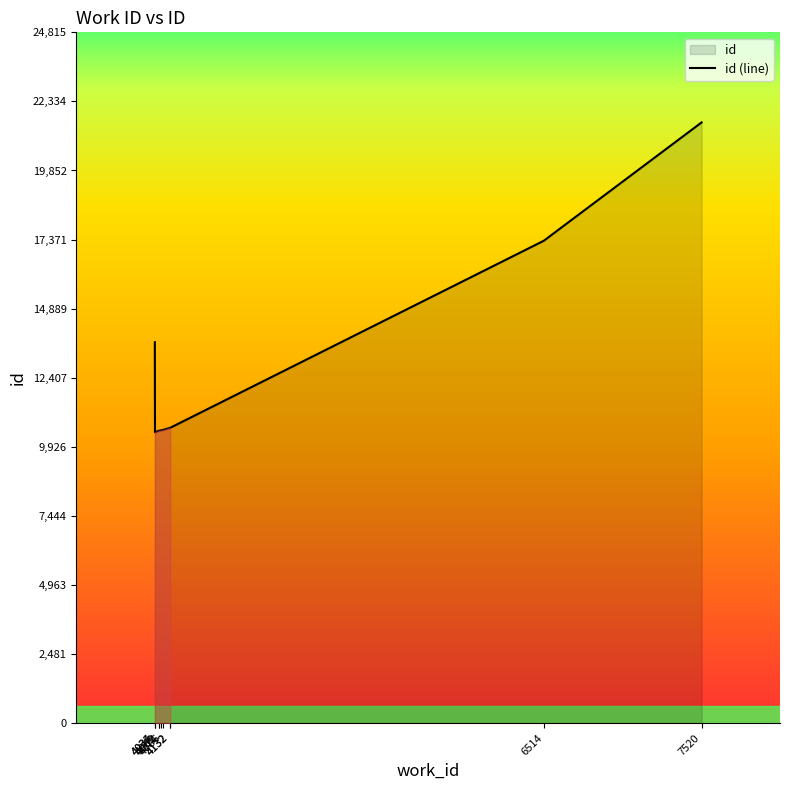

How many interior local valleys (lower than both neighbors) does the data have?

1